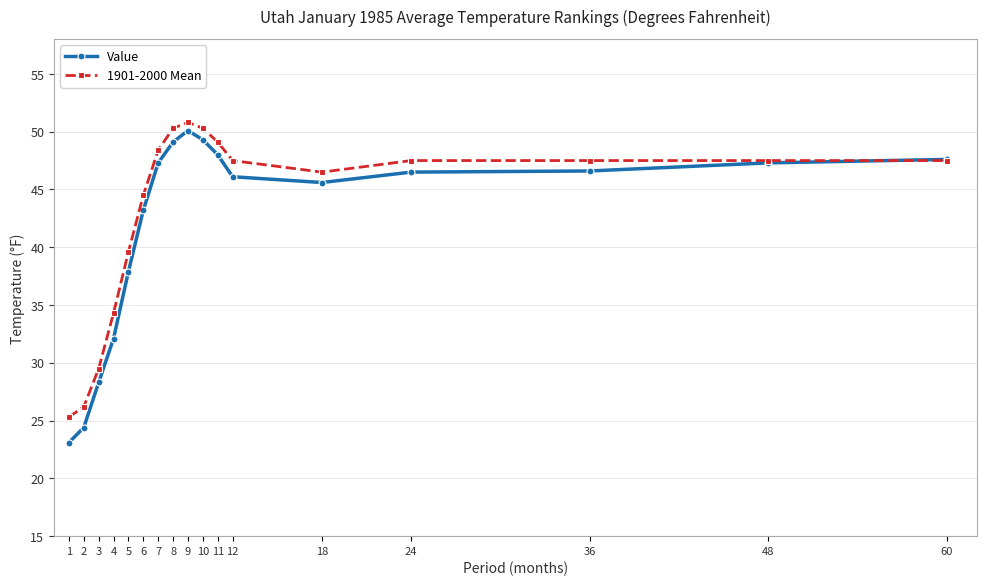

What is the smallest value displayed?

23.1